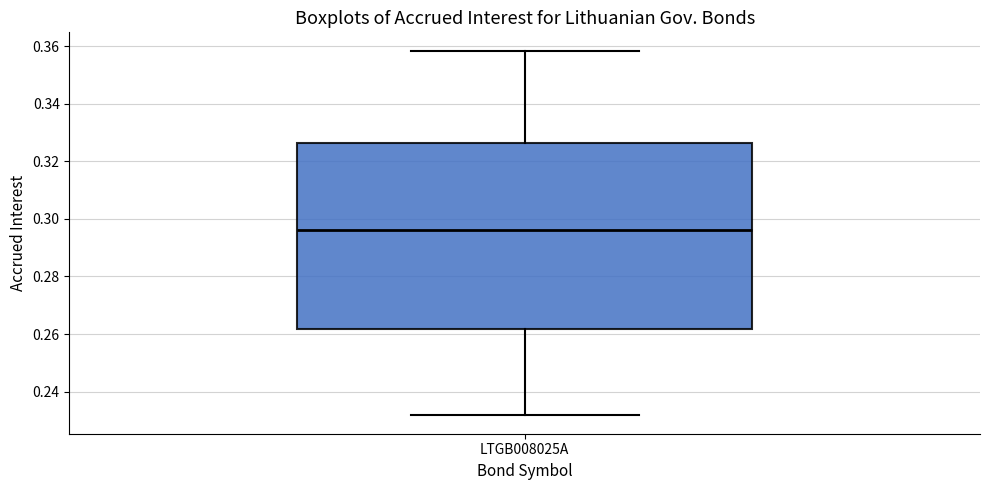

Read this box plot against the y-axis: the position of the median line, the range covered by the box, and the ends of both whiskers. The values are not printed on the chart, so give them approximately, as read against the axis.

median 0.296, box 0.262 to 0.326, whiskers 0.232 to 0.358